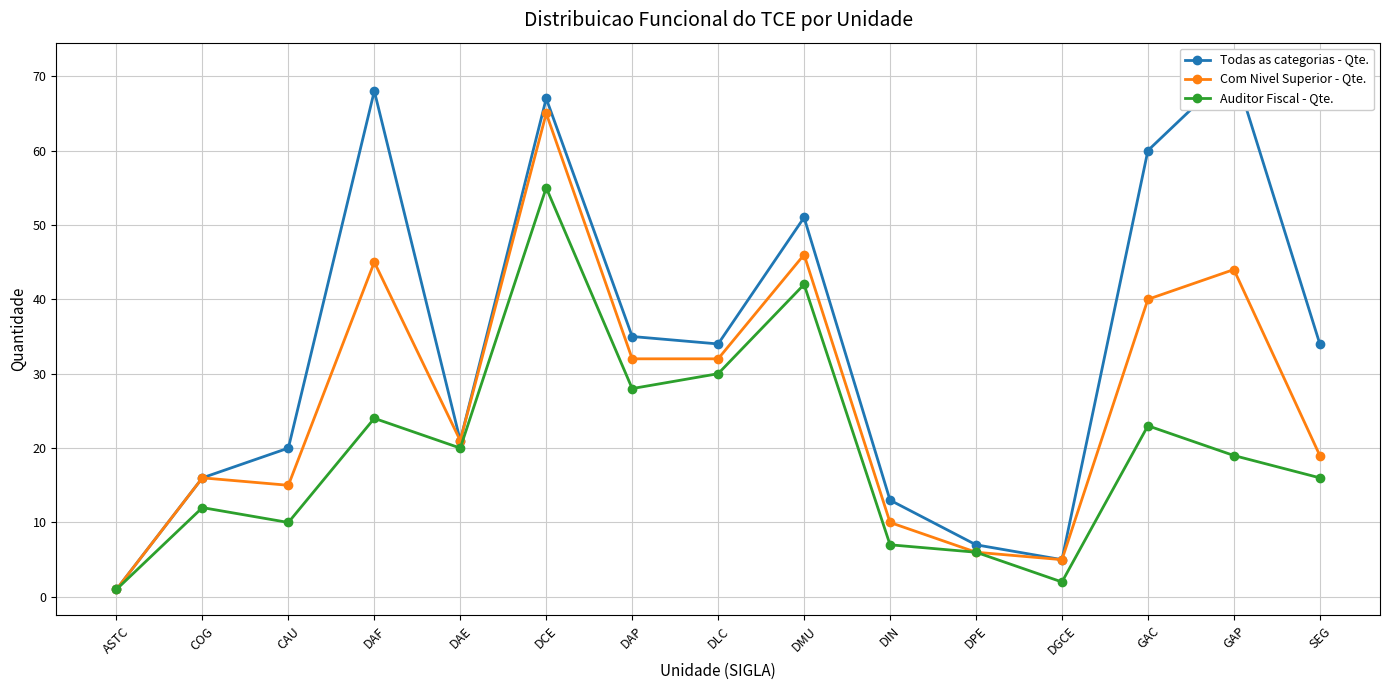

Read the Todas as categorias - Qte. value at ASTC.

1